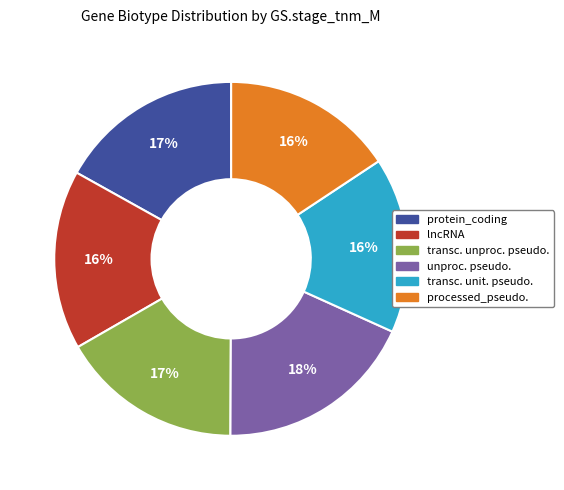

To the nearest percent, what is the average slice percentage?

17%